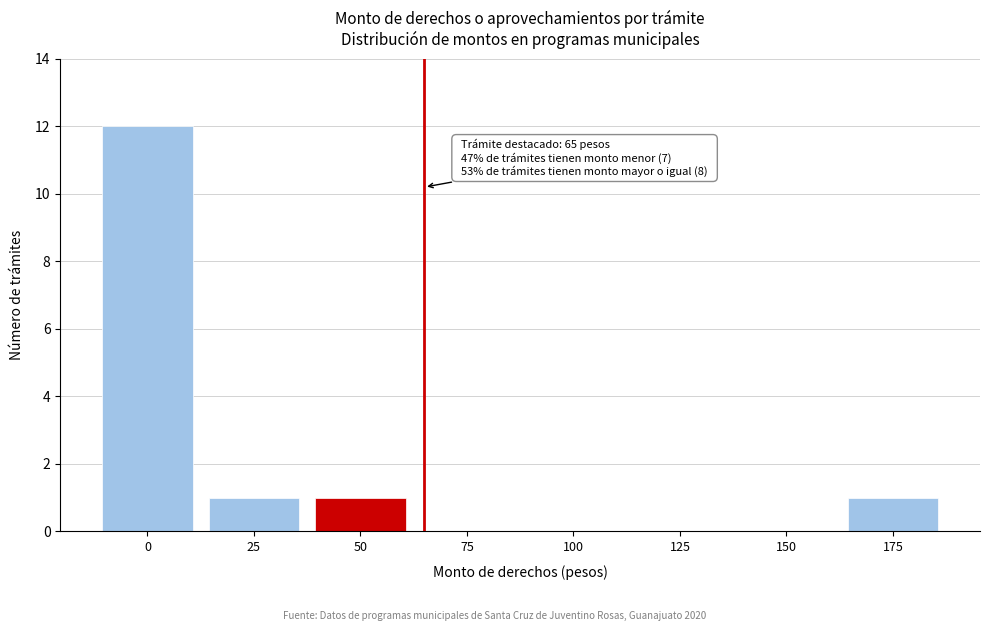

Reading left to right, extract all data points from this chart.

0=12	25=1	50=1	75=0	100=0	125=0	150=0	175=1